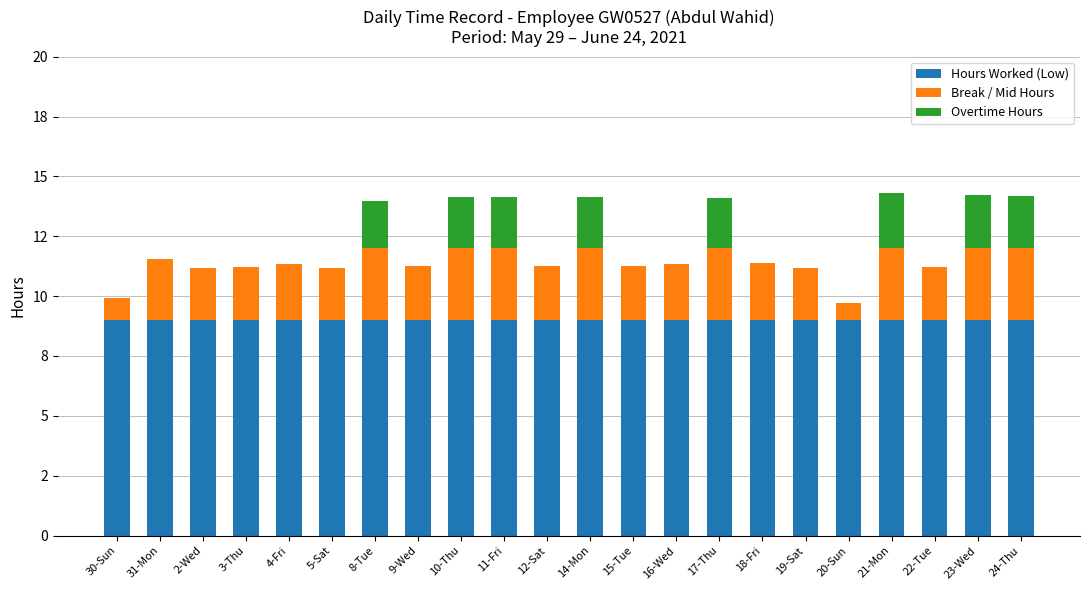

Rank the series at 20-Sun from lowest to highest value.

Overtime Hours, Break / Mid Hours, Hours Worked (Low)